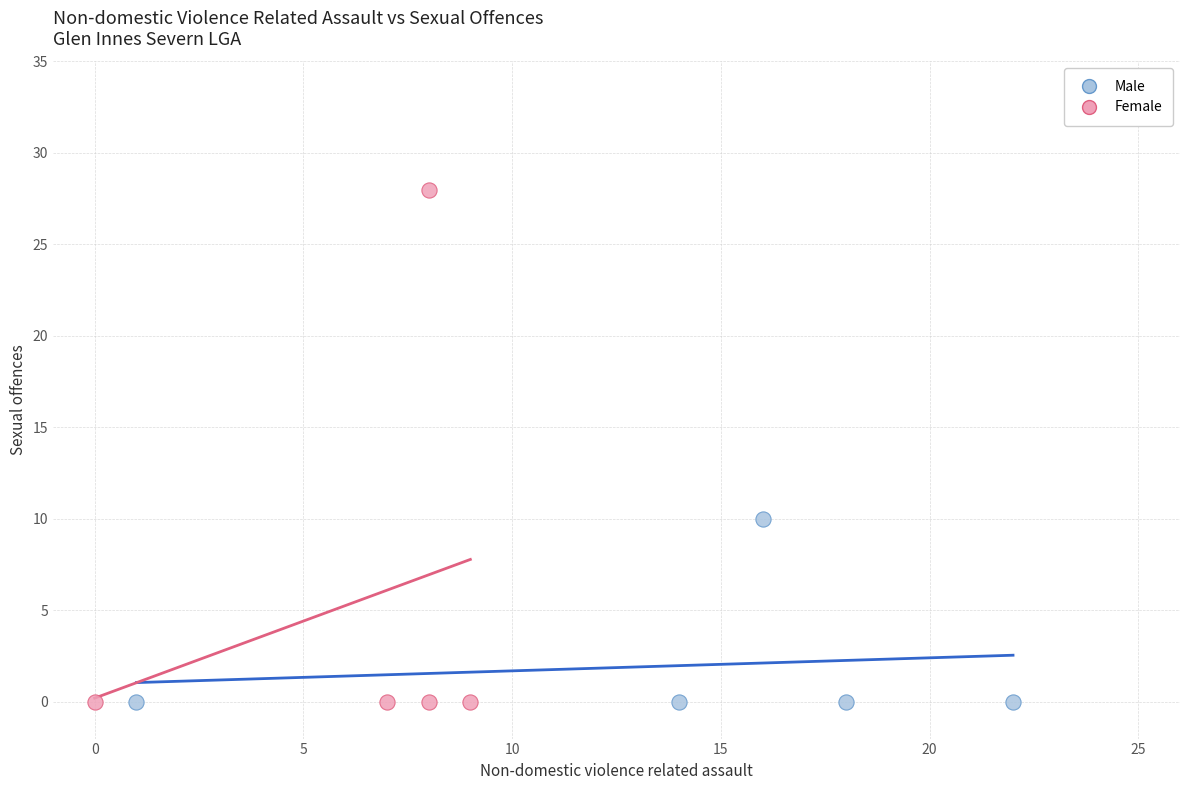

Which series contains the highest Y value?

Female